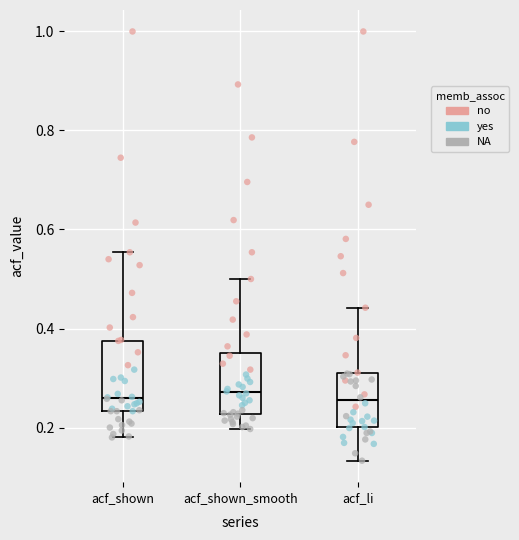

Where does the lower whisker of the box for acf_shown end on the y-axis? The values are not printed on the chart, so give them approximately, as read against the axis.

0.18